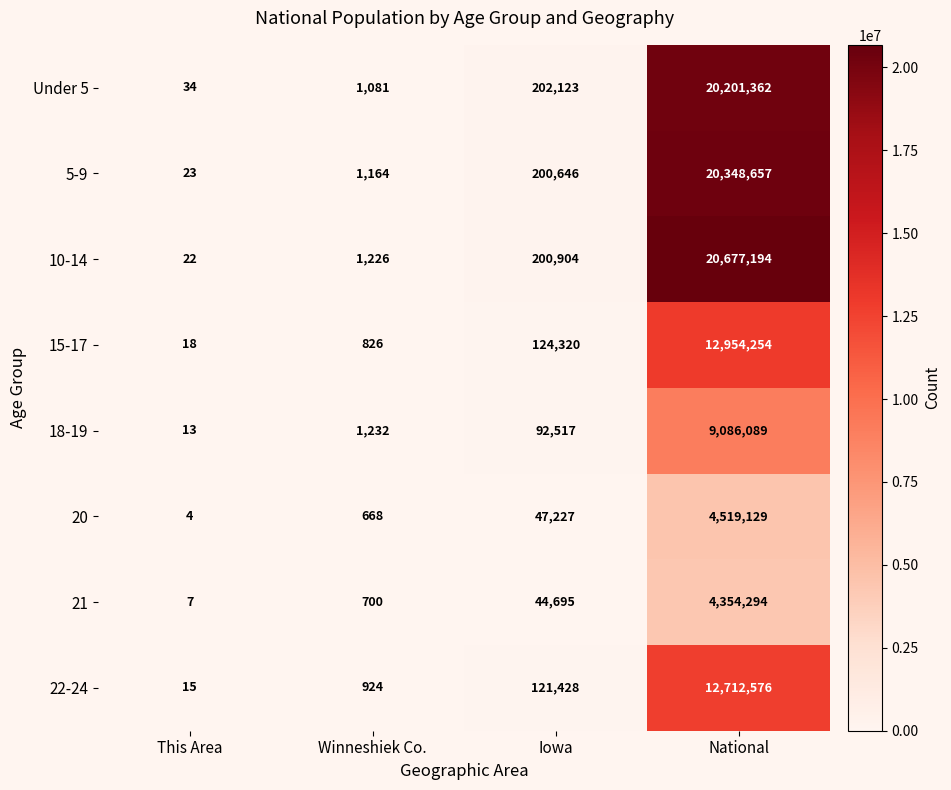

Which series has the largest total across all categories?

10-14